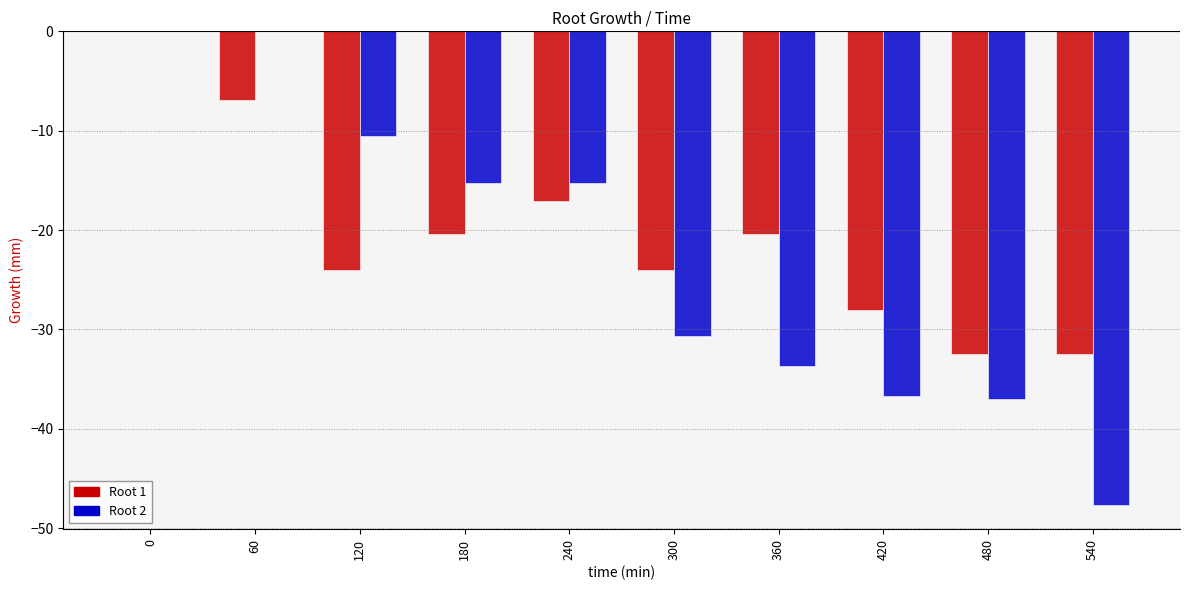

What is the sum of all Root 1 values?

-205.8